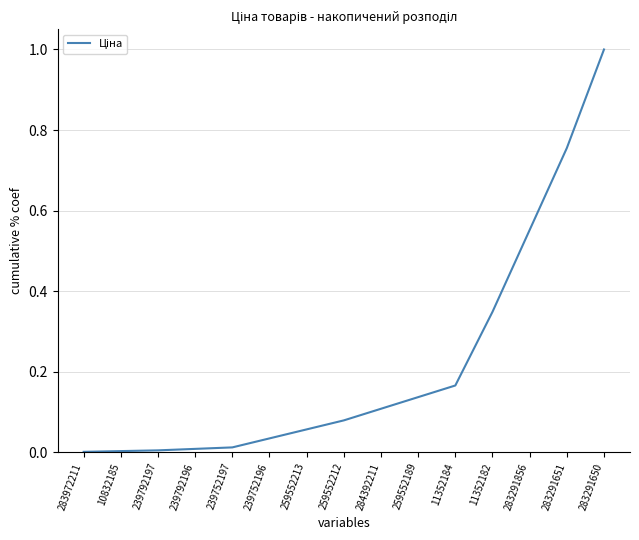

Between 259552189 and 283291651, which is larger?

283291651